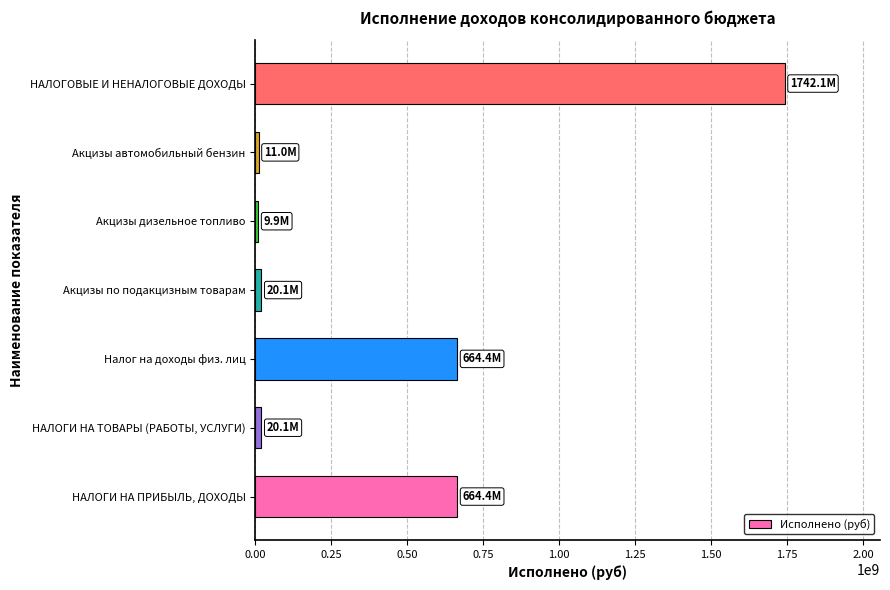

Count the number of categories in the chart.

7